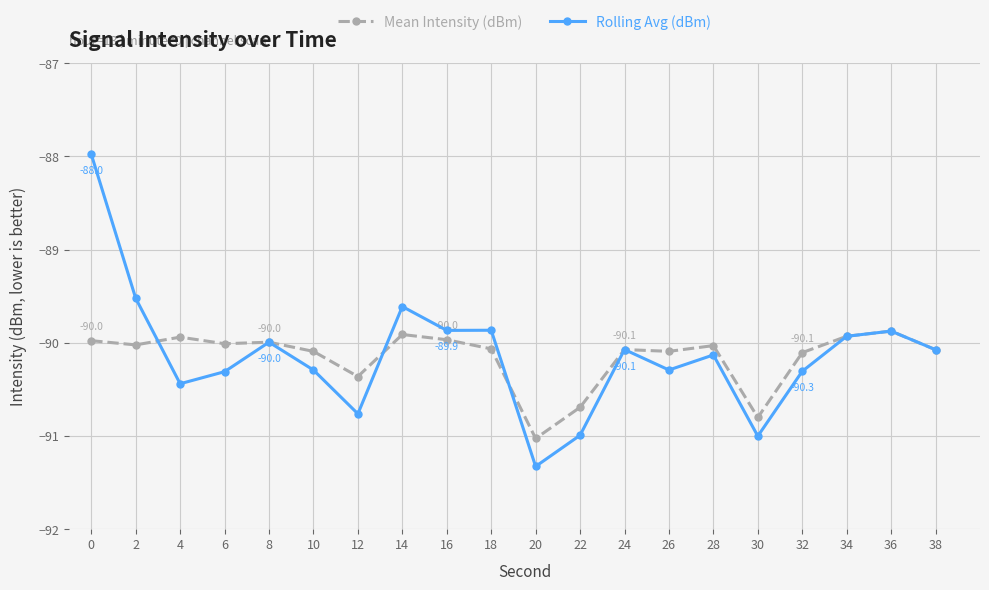

What is the approximate value of Rolling Avg (dBm) at 36?

-89.9